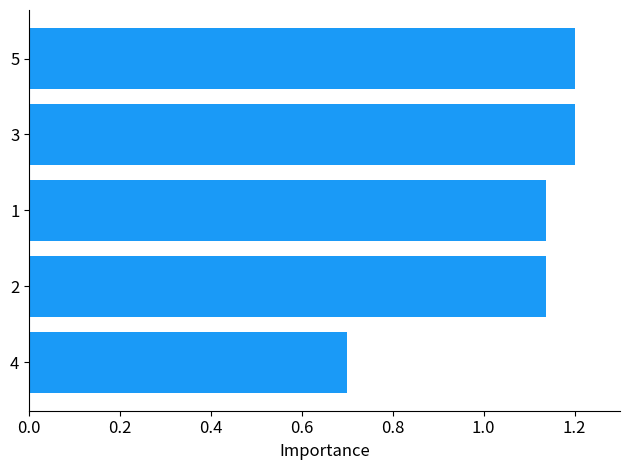

Which category has the lowest value across all series?

4